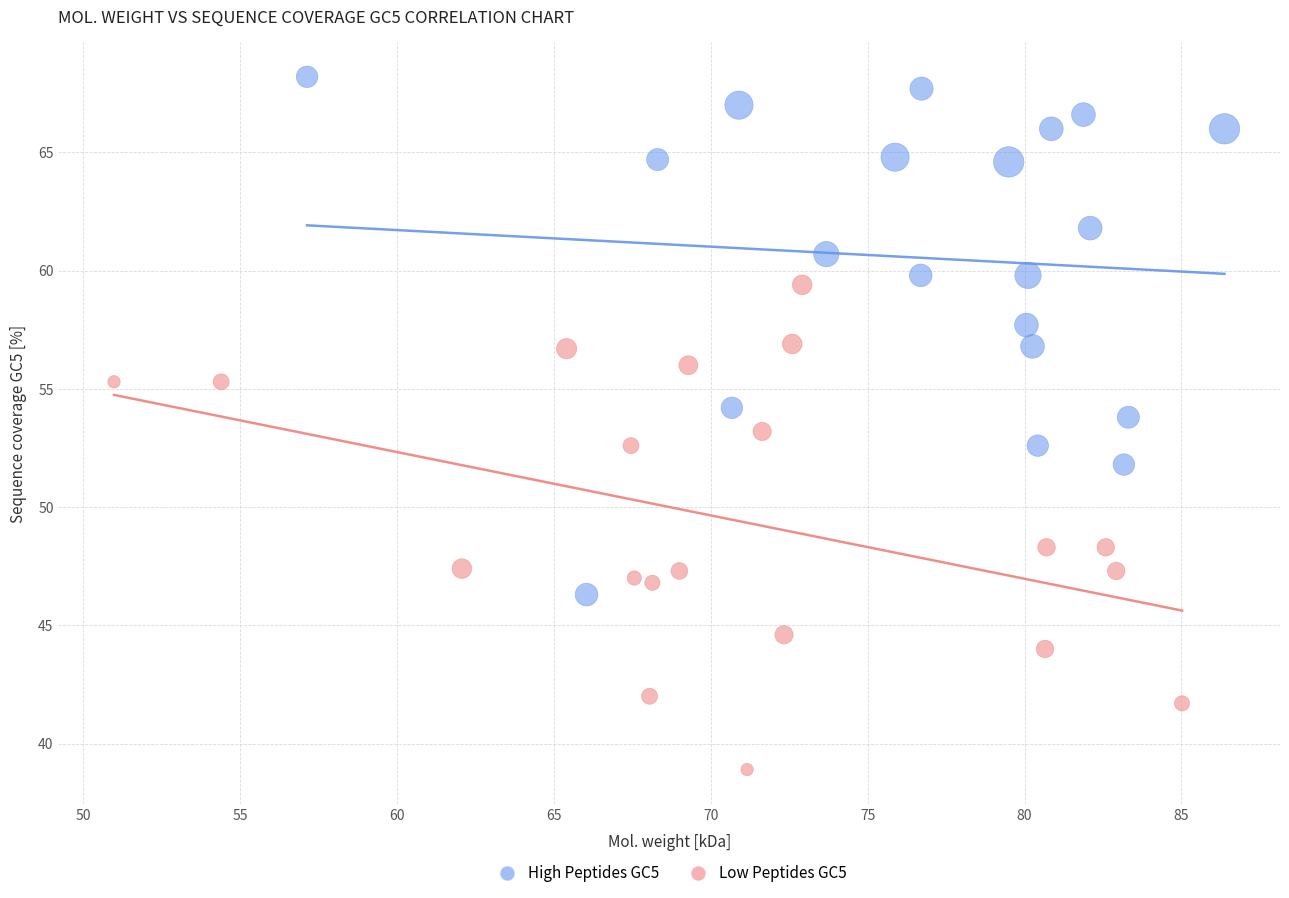

Which series reaches the maximum Y coordinate?

High Peptides GC5